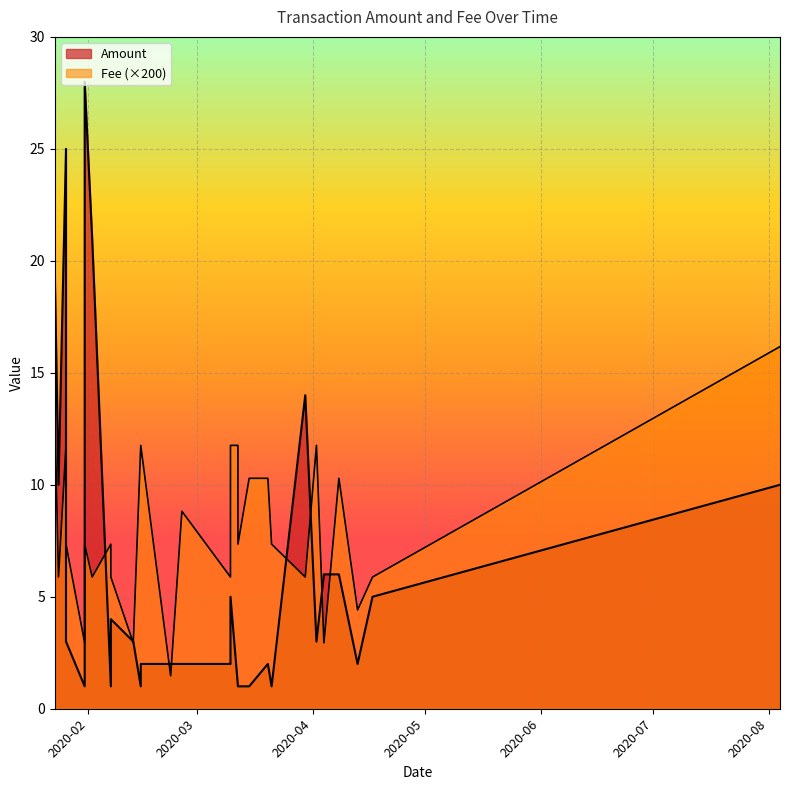

What is the highest value of the Fee series?

16.2